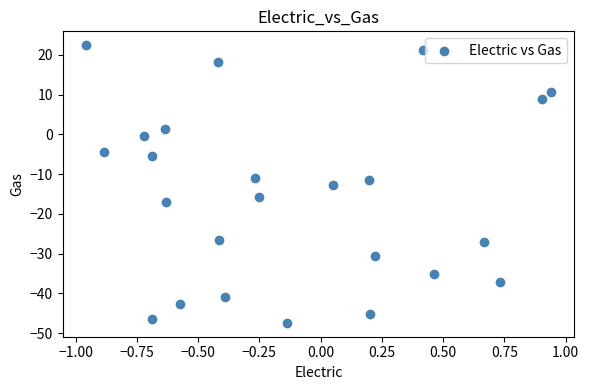

What is the range of X values (max minus min)?

1.9